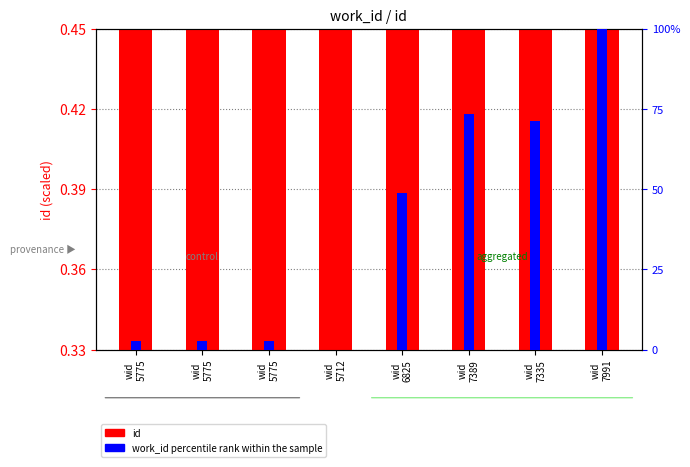

What is the difference between the highest and lowest values at wid
5775?

2.4